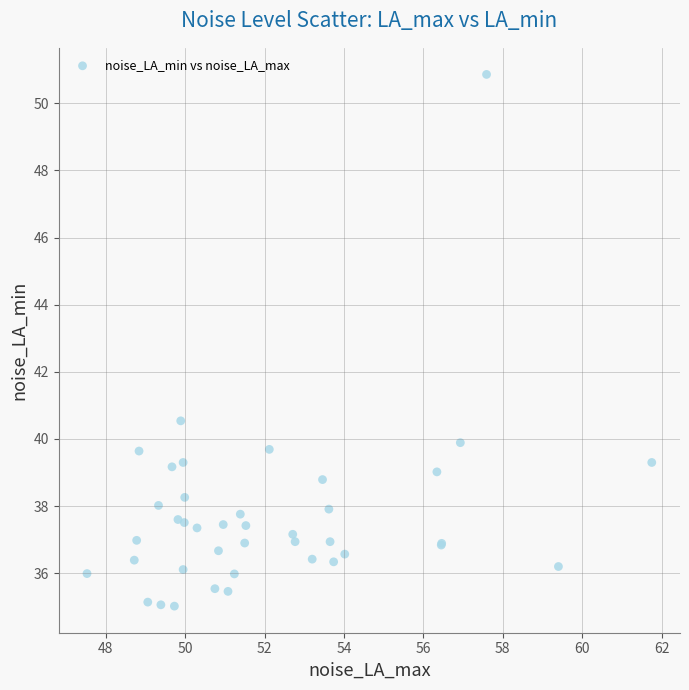

What Y value in the scatter plot is closest to 42?

40.5